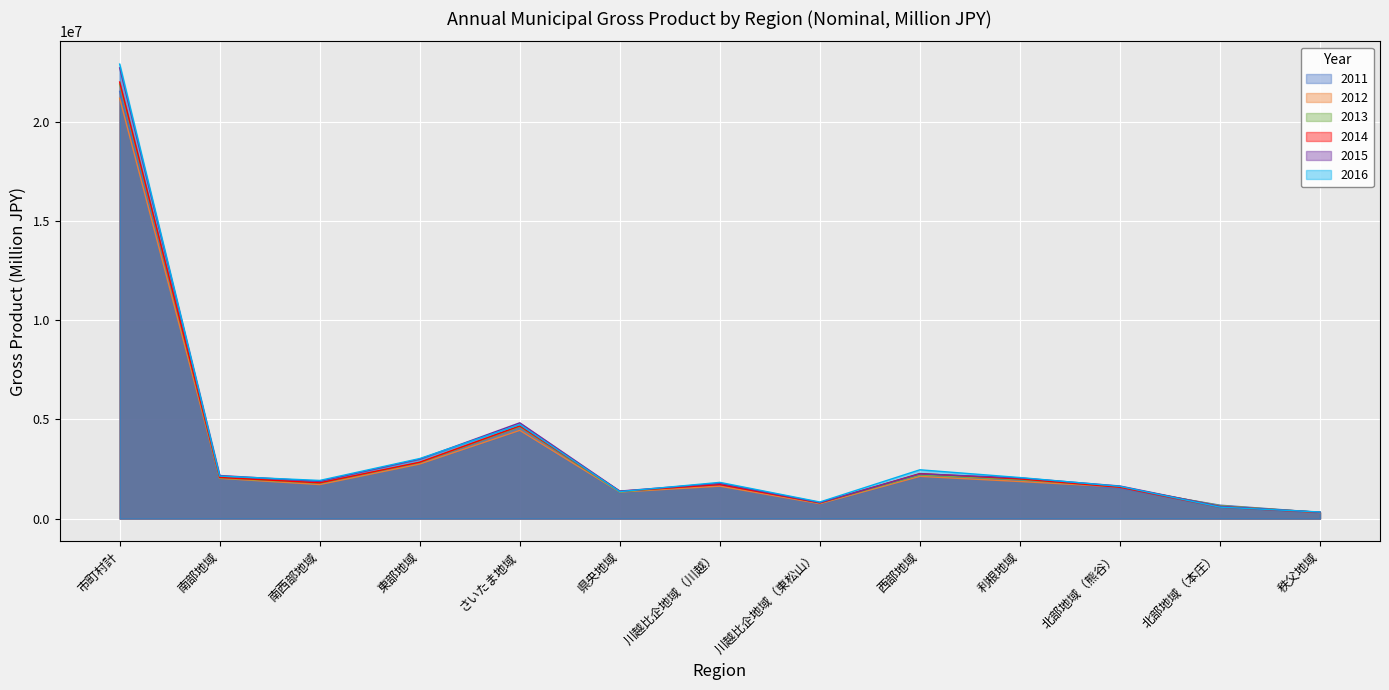

How many values in the 2012 series exceed 1717074?

6